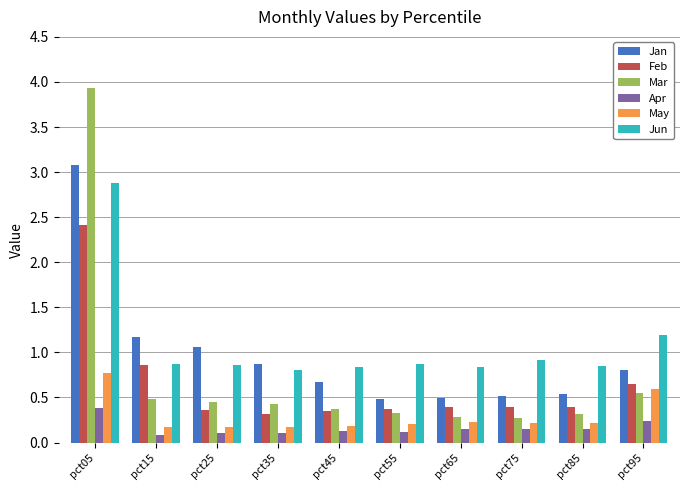

Does the chart contain any negative values?

No